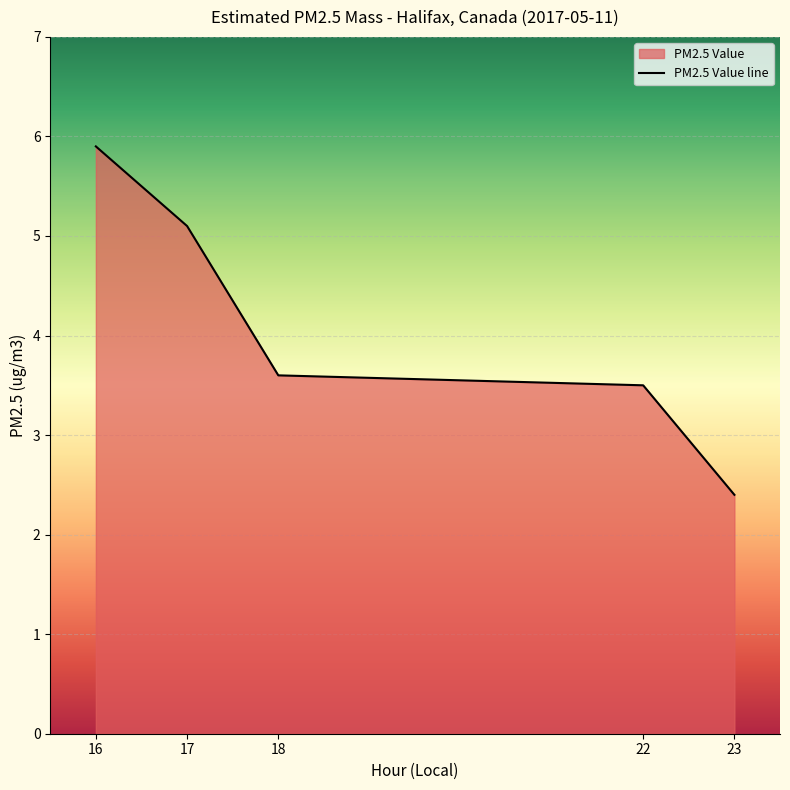

Approximately how many times larger is the value at 16 compared to 23?

2.5